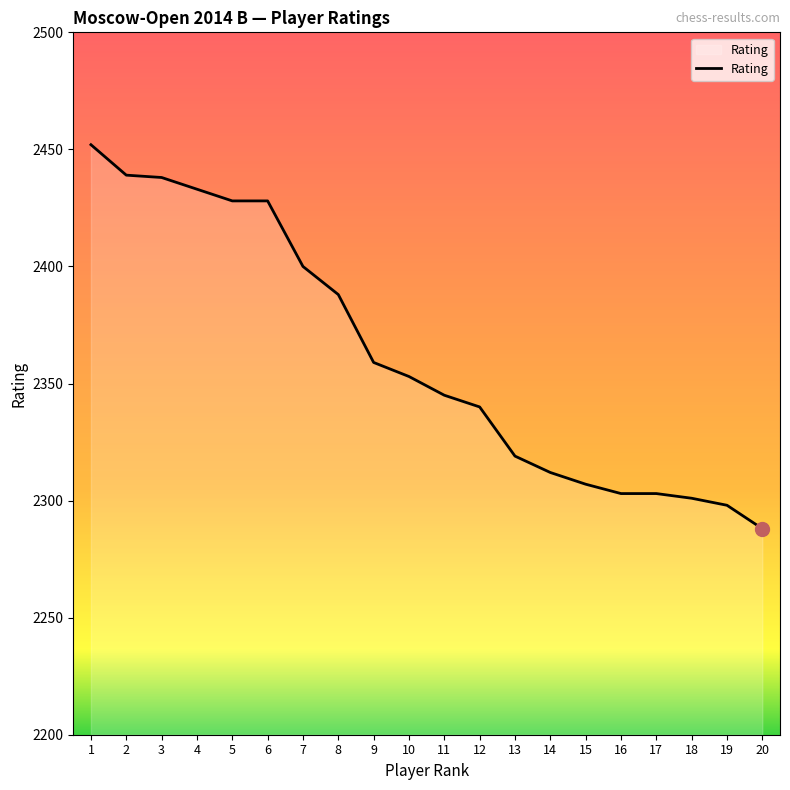

Does the chart have visible grid lines?

No